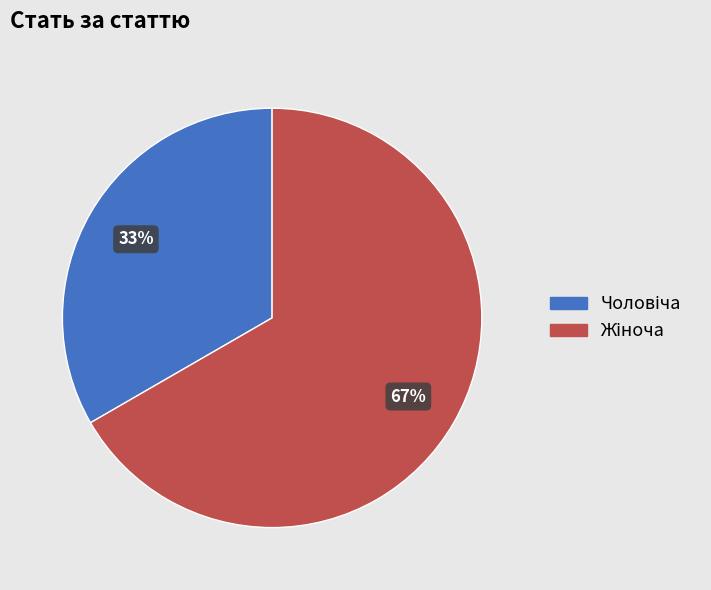

How many segments does this pie chart have?

2